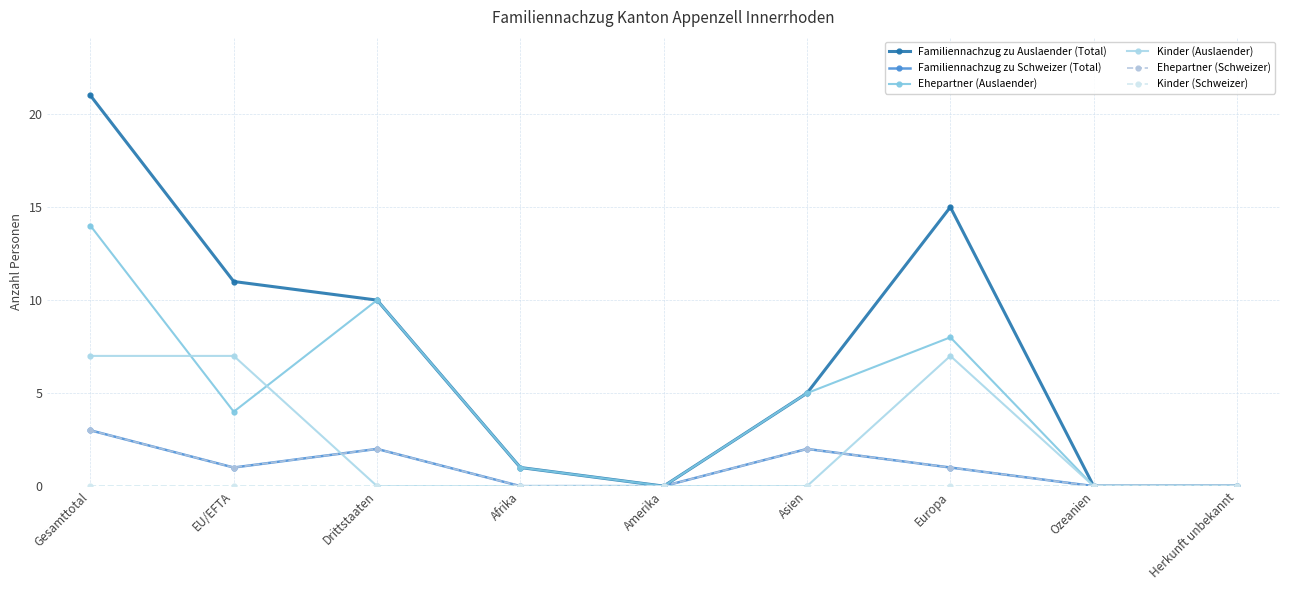

What are all the series names shown in the legend?

Familiennachzug zu Auslaender (Total), Familiennachzug zu Schweizer (Total), Ehepartner (Auslaender), Kinder (Auslaender), Ehepartner (Schweizer), Kinder (Schweizer)